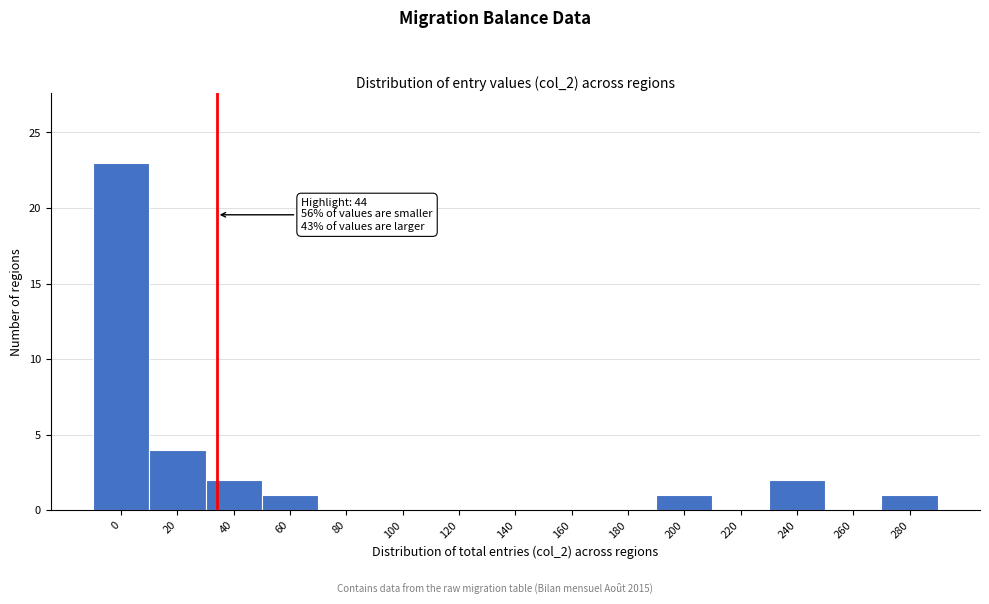

Reading left to right, list all the values displayed in this chart.

0=23	20=4	40=2	60=1	80=0	100=0	120=0	140=0	160=0	180=0	200=1	220=0	240=2	260=0	280=1